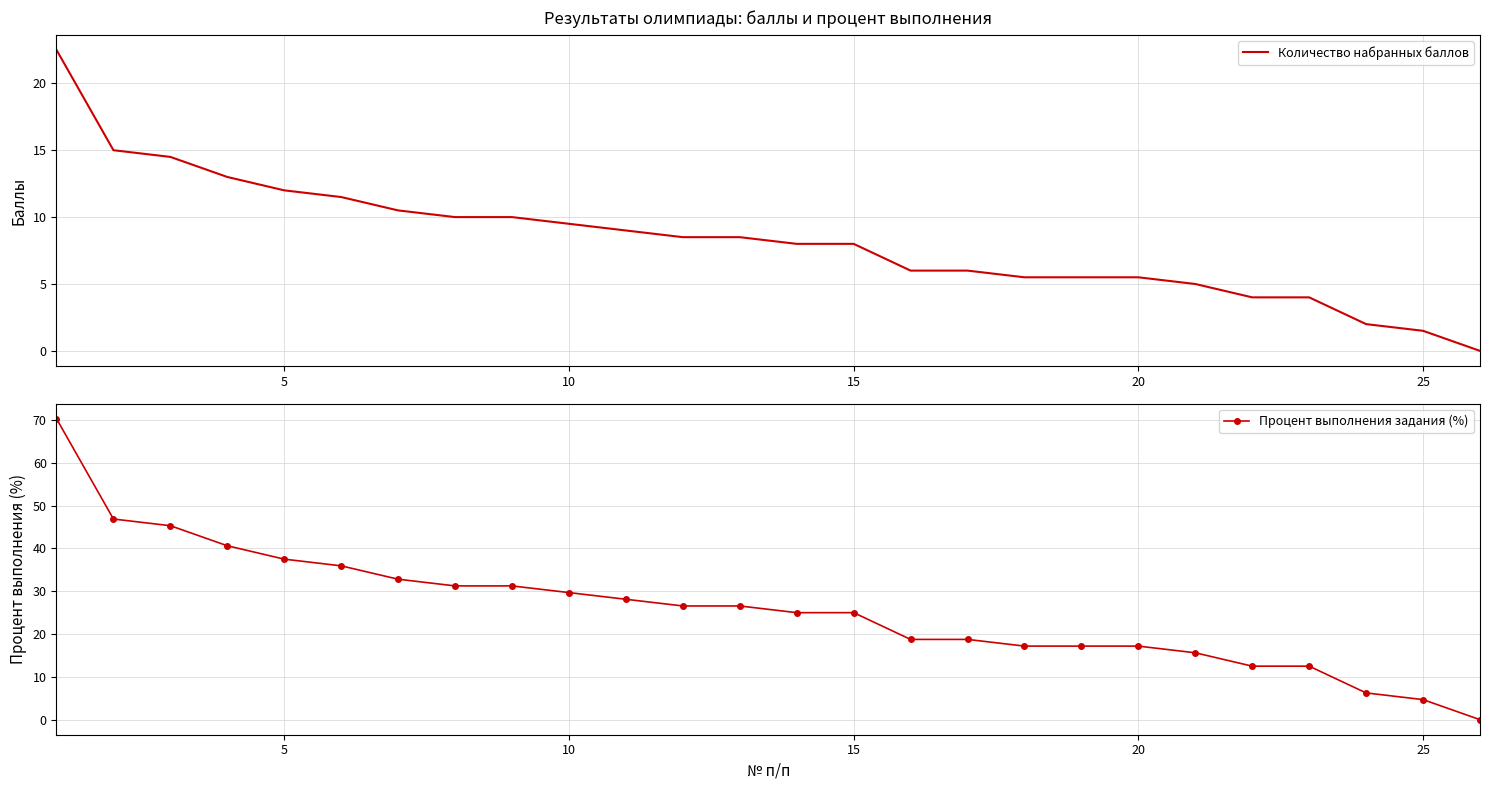

Which series has the largest total across all categories?

Процент выполнения задания (%)